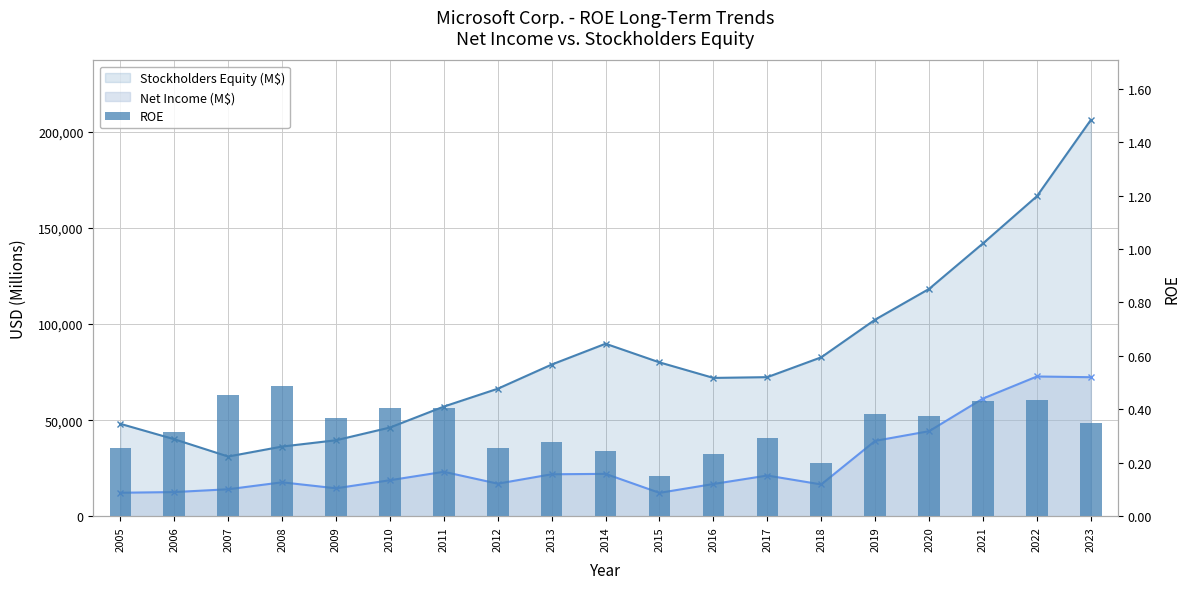

Is it true that the value at 2006 is 0.1?

False